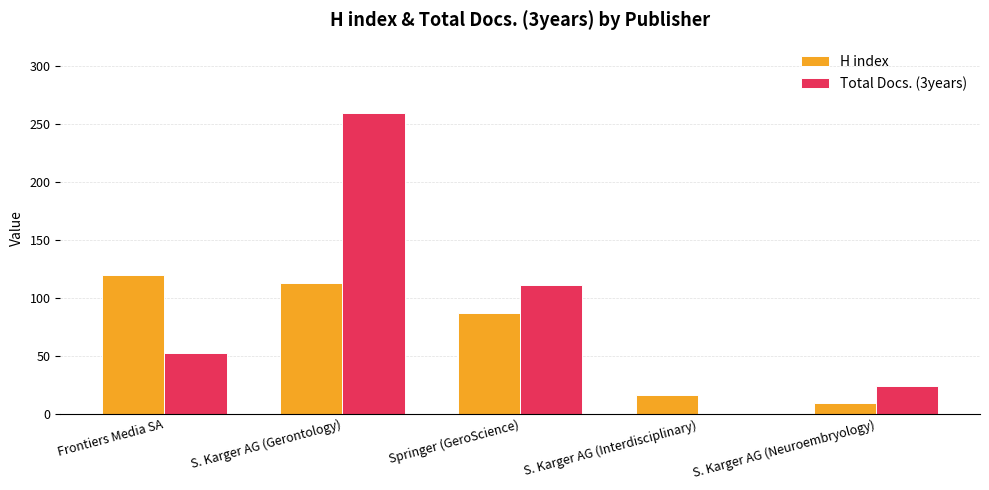

At which label does H index reach its peak?

Frontiers Media SA